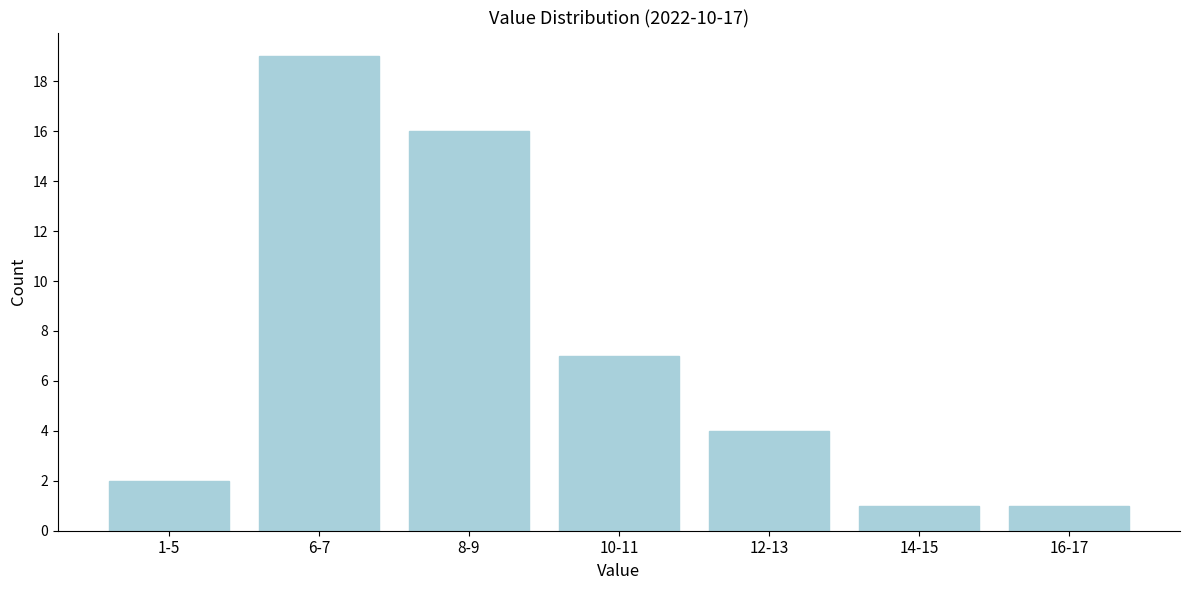

Reading left to right, list all the values displayed in this chart.

2	19	16	7	4	1	1